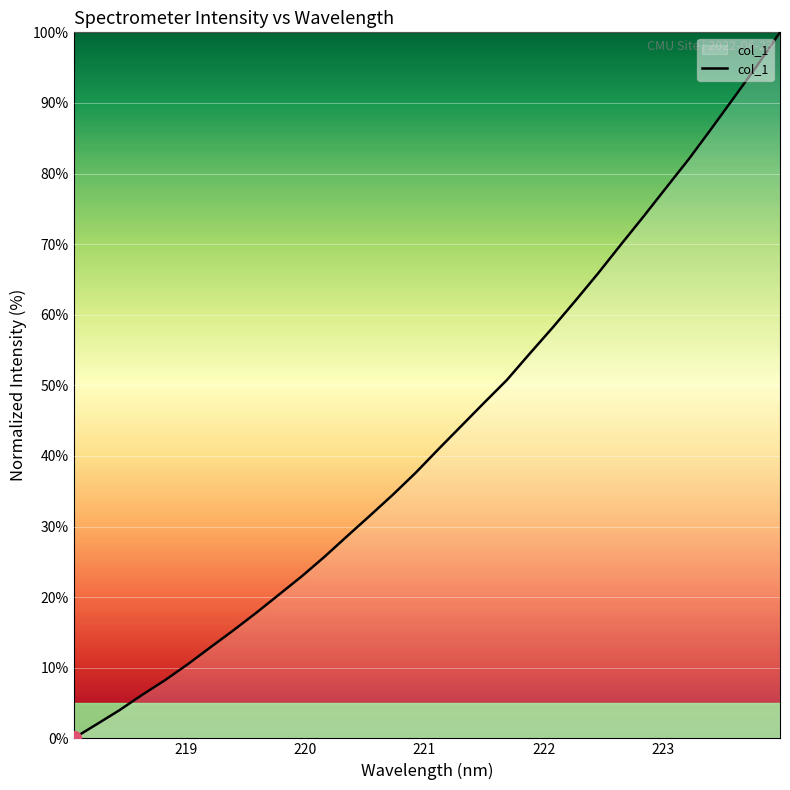

What is the difference between the maximum and second lowest values?

98.0